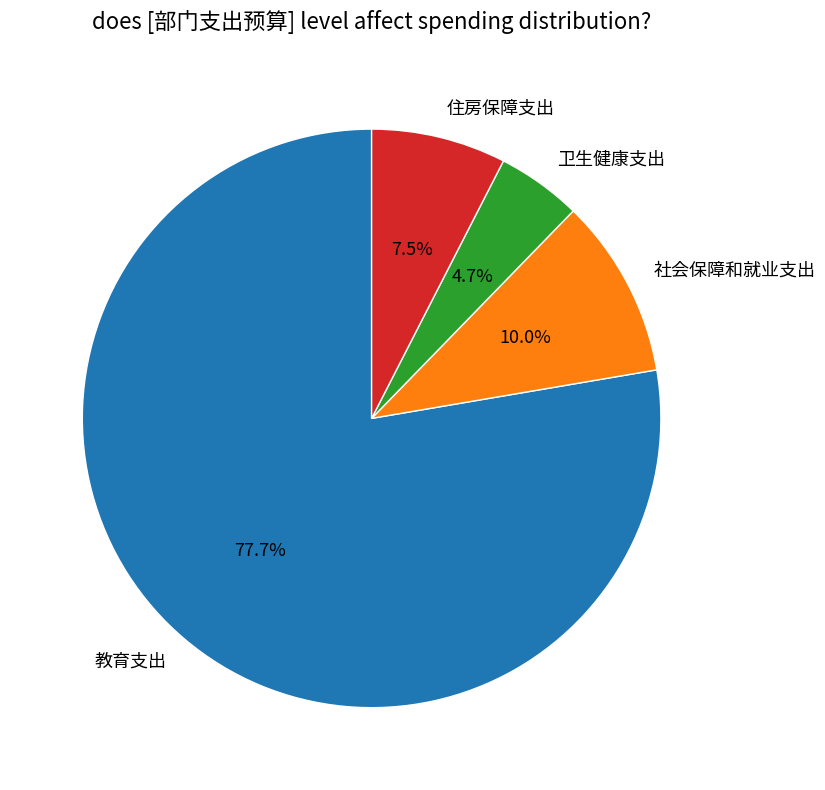

True or false: 社会保障和就业支出 accounts for 1% of the total.

False